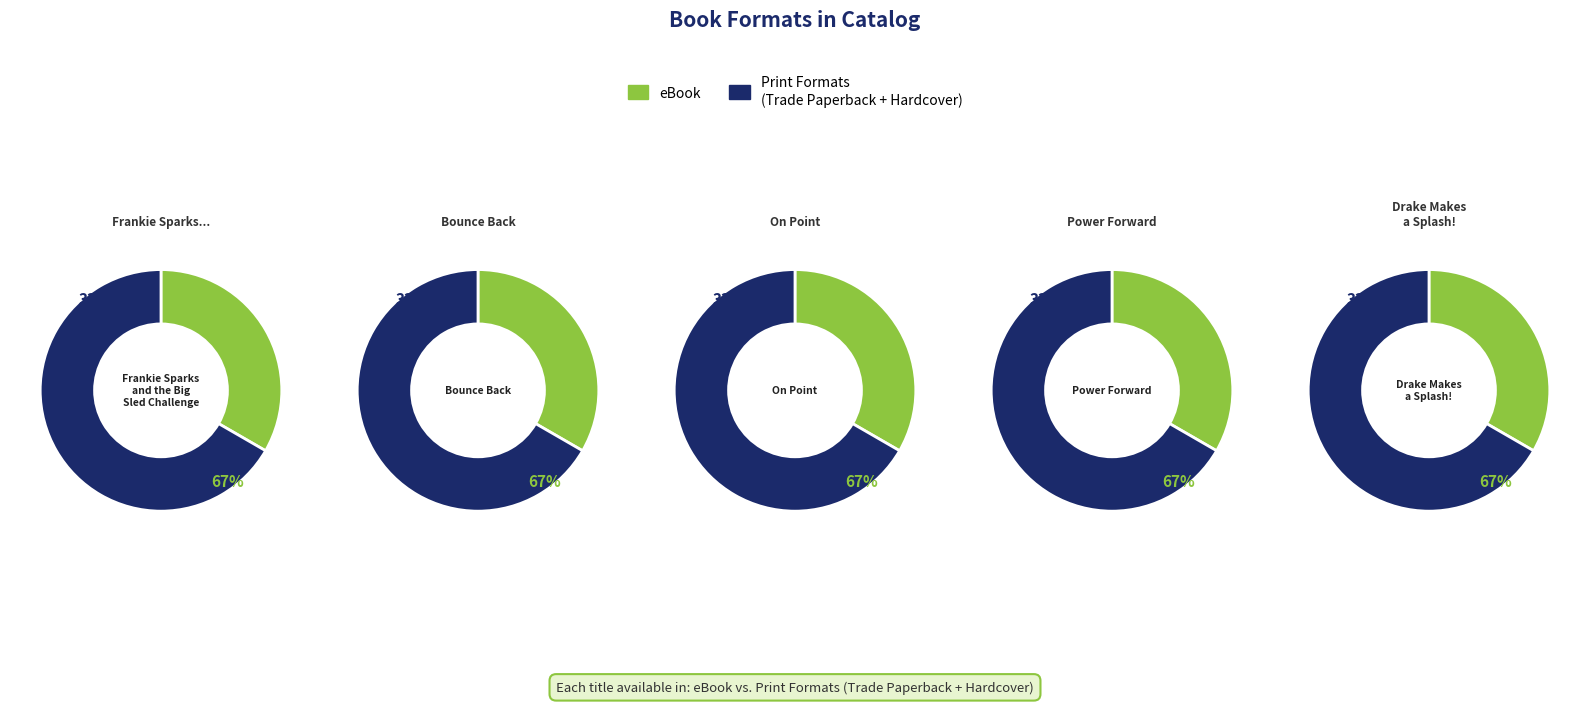

Rank the categories by eBook value from highest to lowest.

Frankie Sparks and the Big Sled Challenge, Bounce Back, On Point, Power Forward, Drake Makes a Splash!